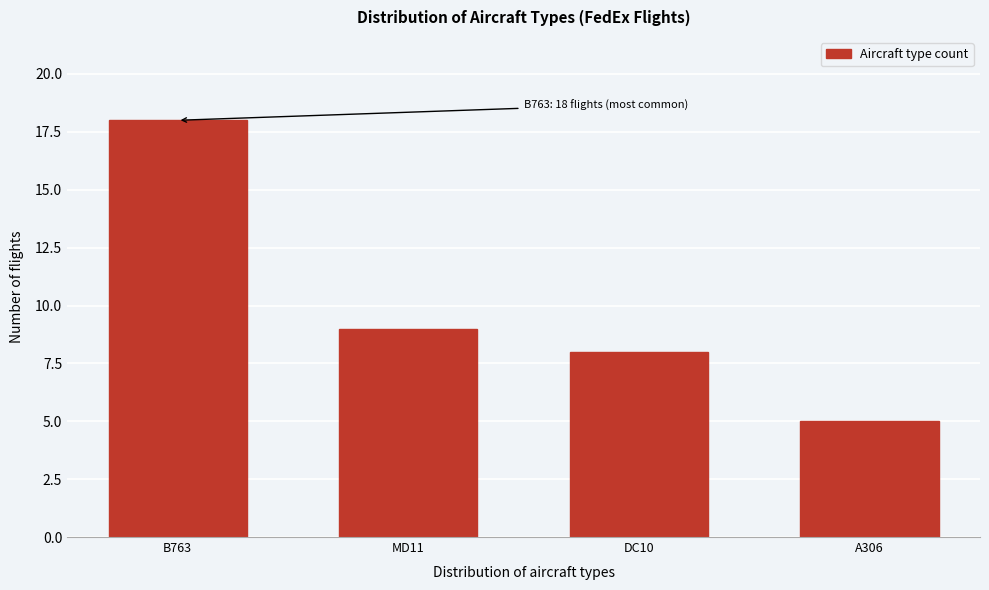

Reading left to right, list all the values displayed in this chart.

B763=18	MD11=9	DC10=8	A306=5